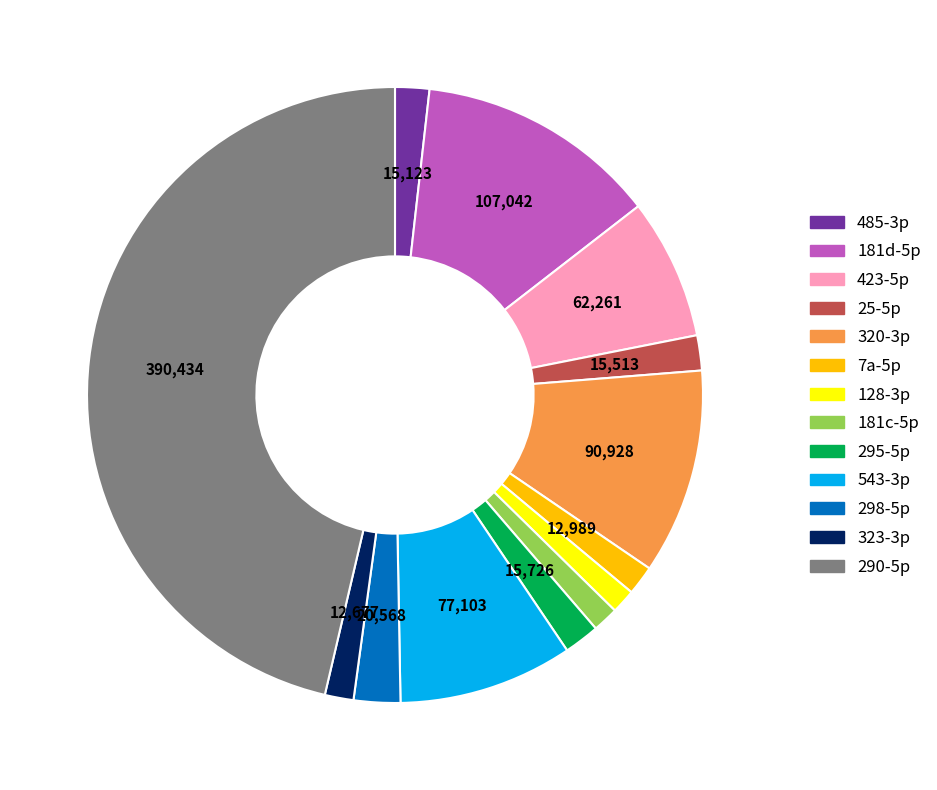

Combined, do 290-5p and 181d-5p account for over 50%?

Yes